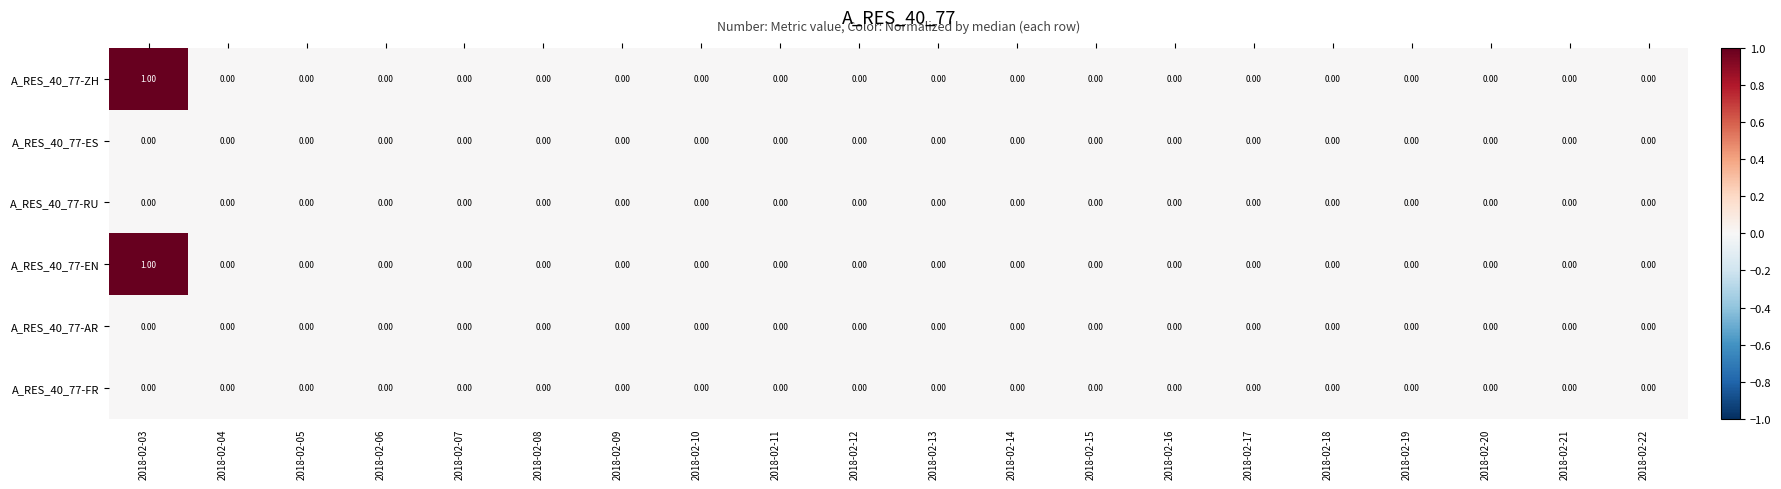

How many values in the A_RES_40_77-ZH series exceed 0?

1